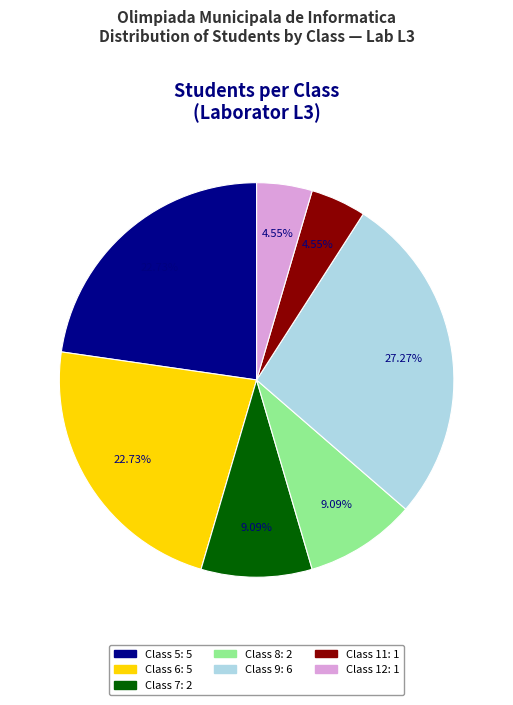

Is there a majority slice in this chart?

No